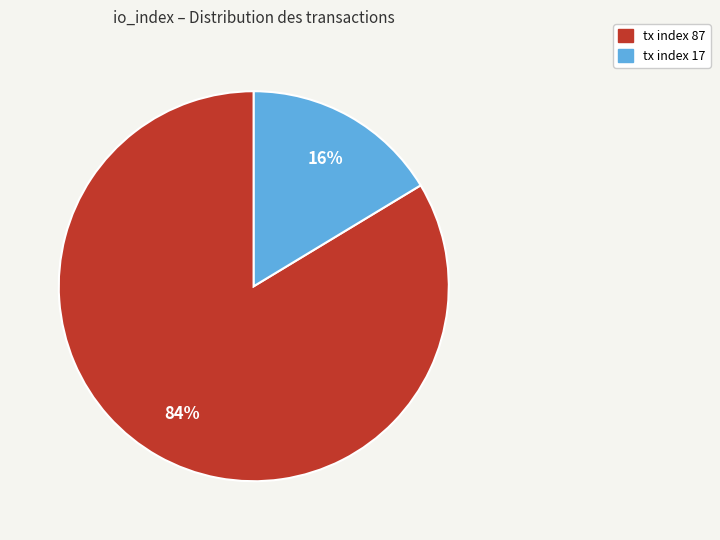

How many segments does this pie chart have?

2